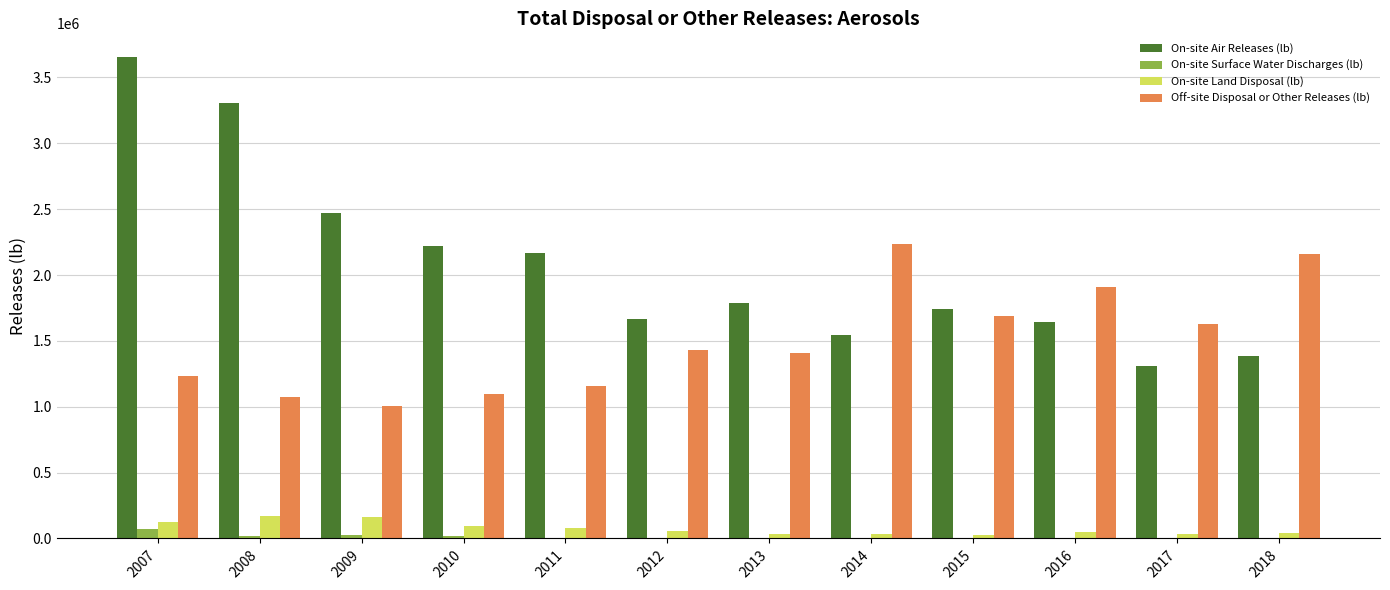

Which series has the largest total across all categories?

On-site Air Releases (lb)